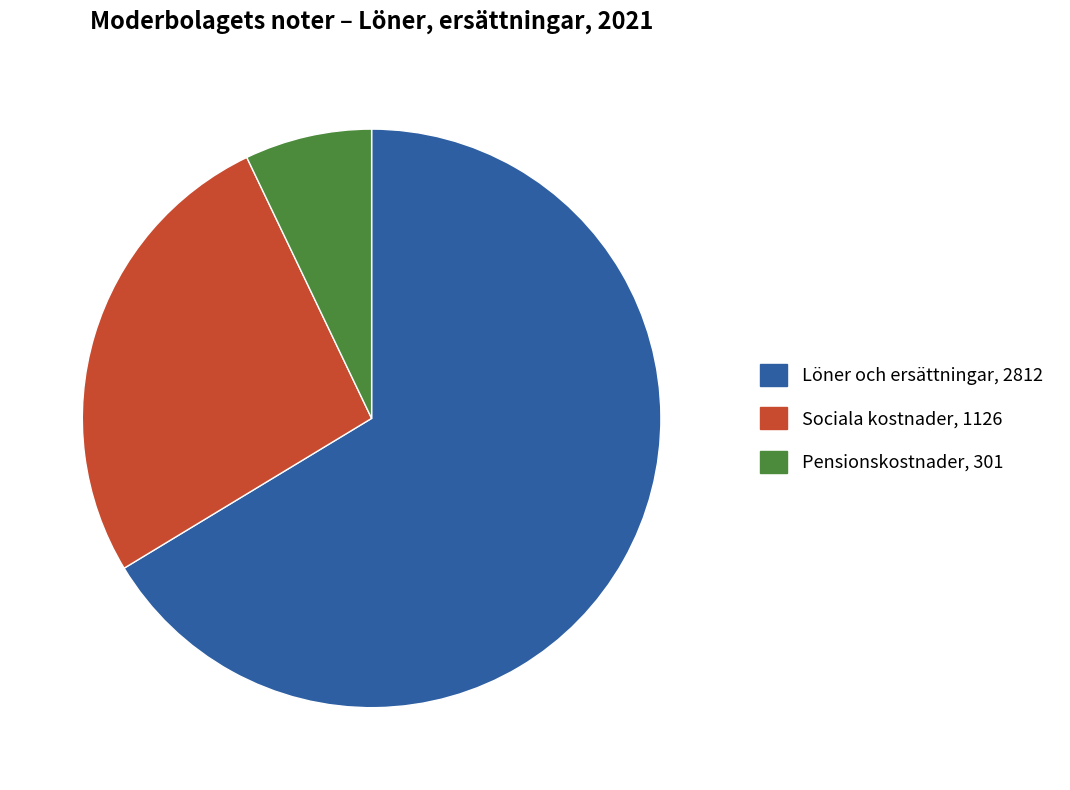

Between Löner och ersättningar and Pensionskostnader, which is larger?

Löner och ersättningar